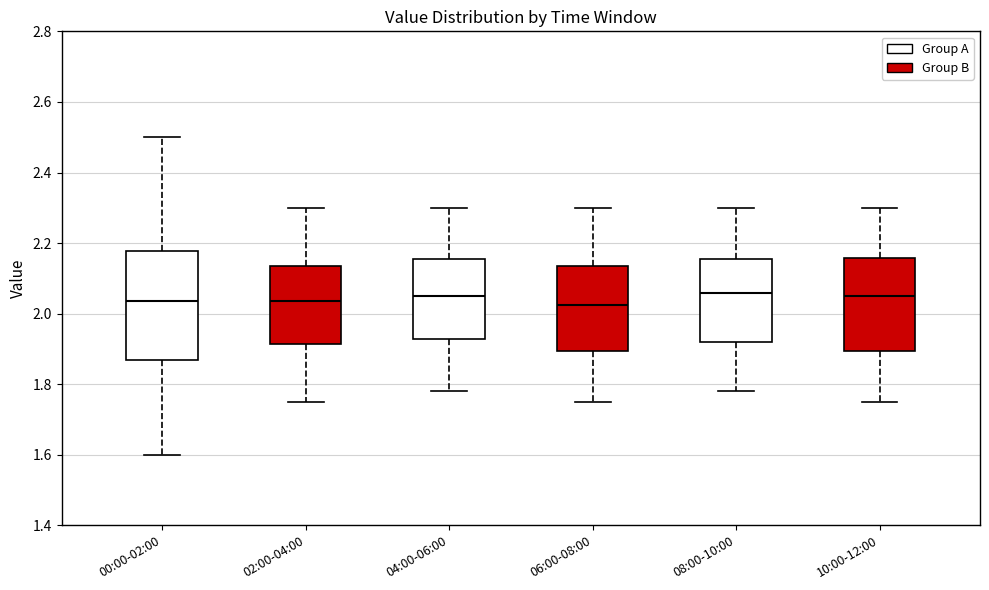

Where does the median line of the box for 02:00-04:00 sit on the y-axis? The values are not printed on the chart, so give them approximately, as read against the axis.

2.04